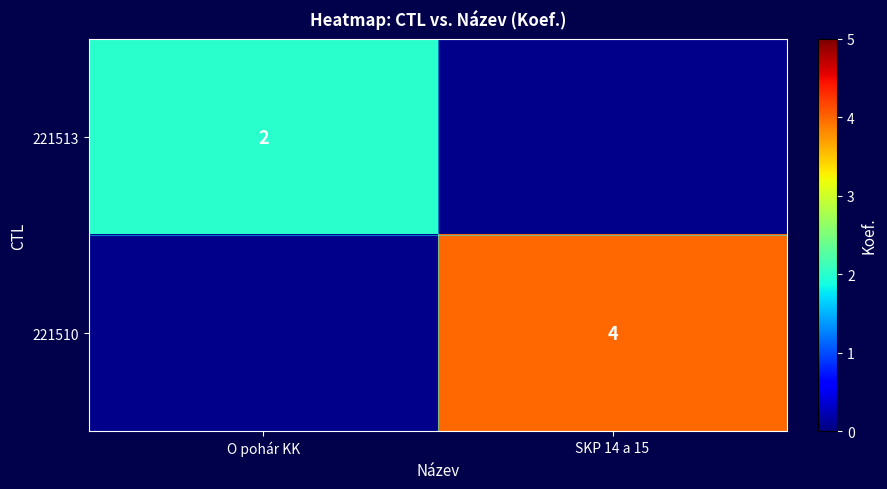

Is it true that 221513 equals 2 at O pohár KK?

True